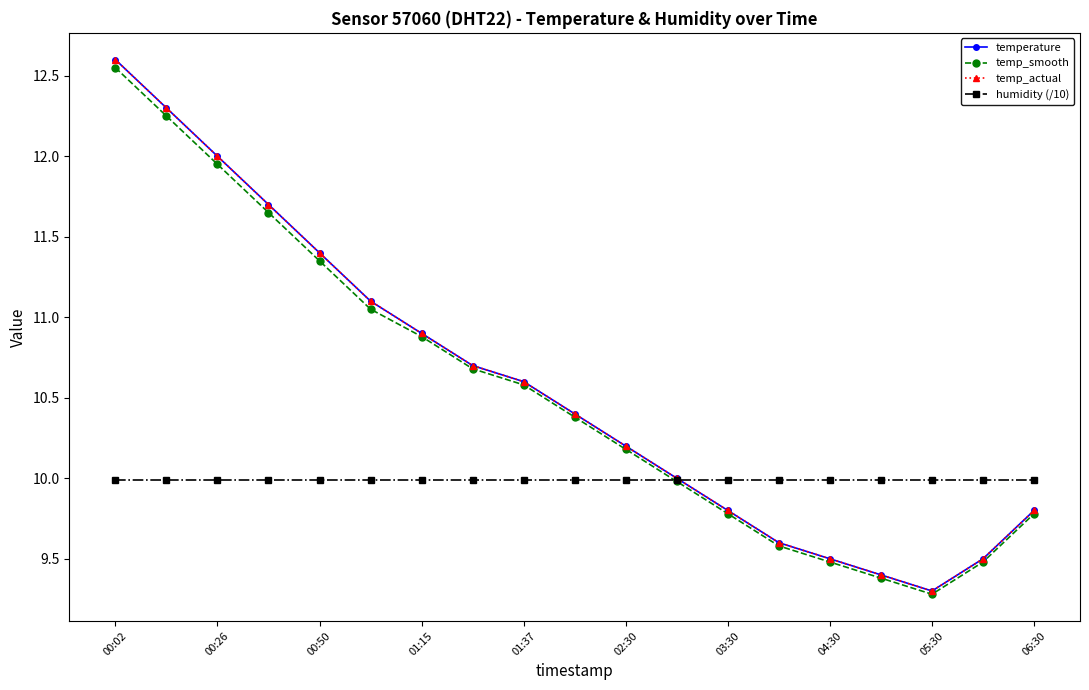

What is the value of the humidity (/10) point at the 19th from the left?

10.0